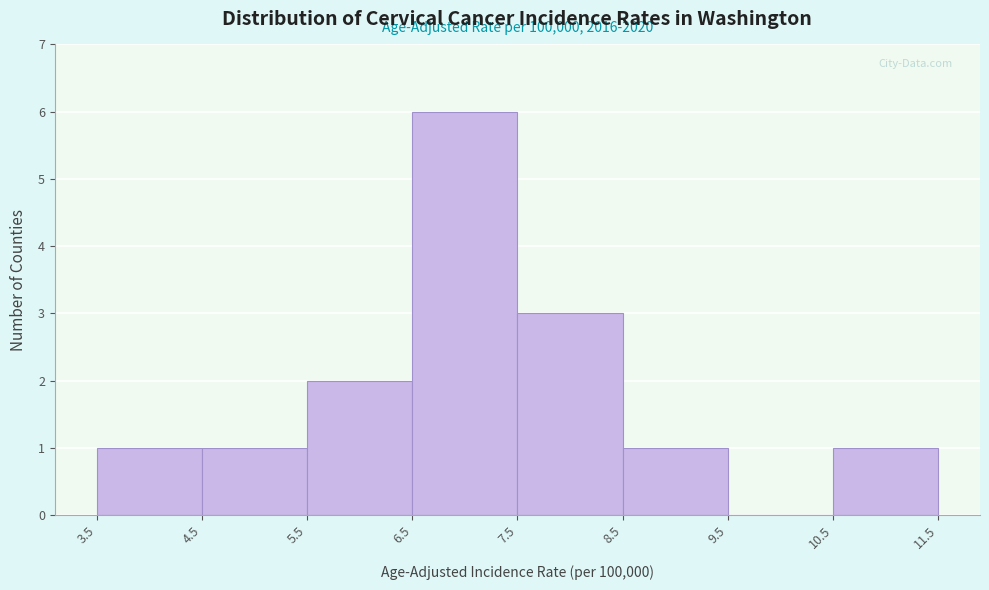

Which range on the x-axis has the tallest bar?

6.5 to 7.5